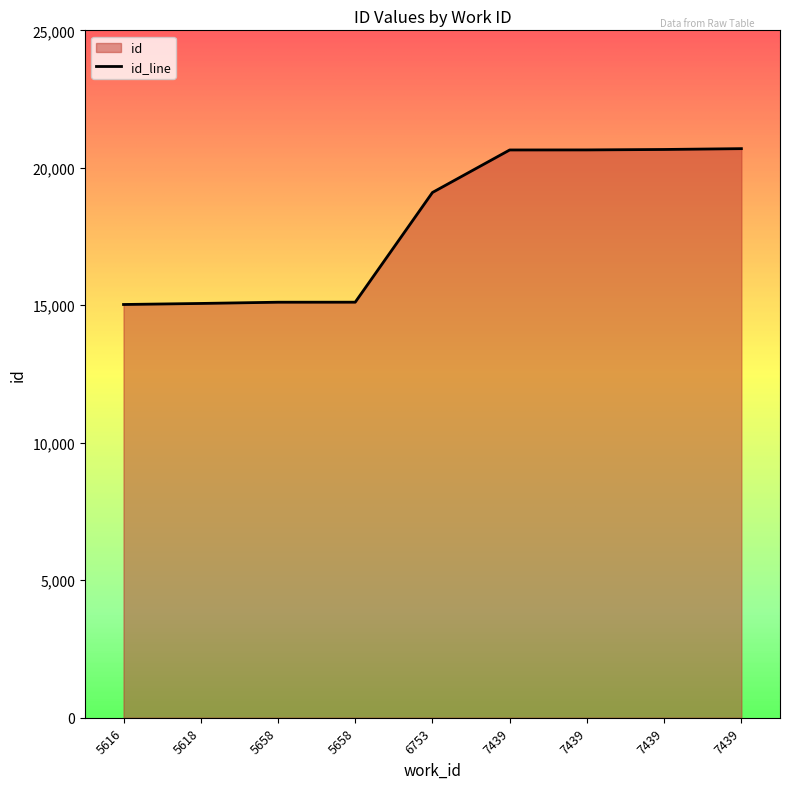

How many lines are shown in the chart?

1